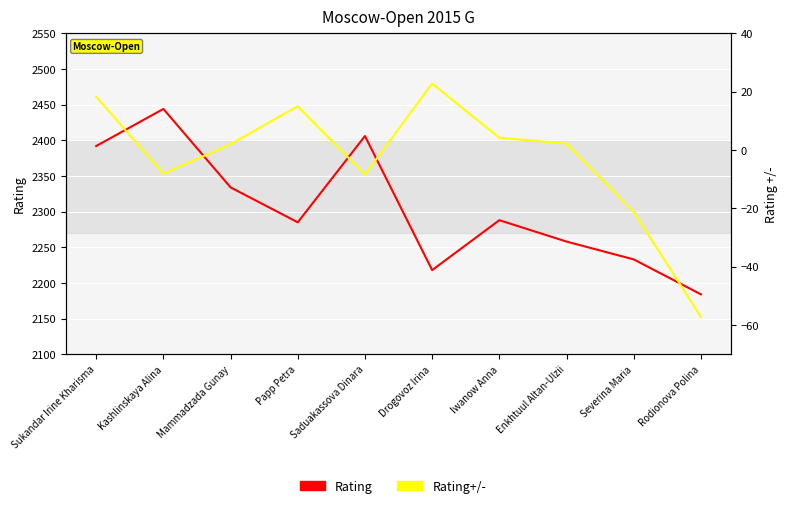

True or false: Rating has a value of 2392.0 at Sukandar Irine Kharisma.

True